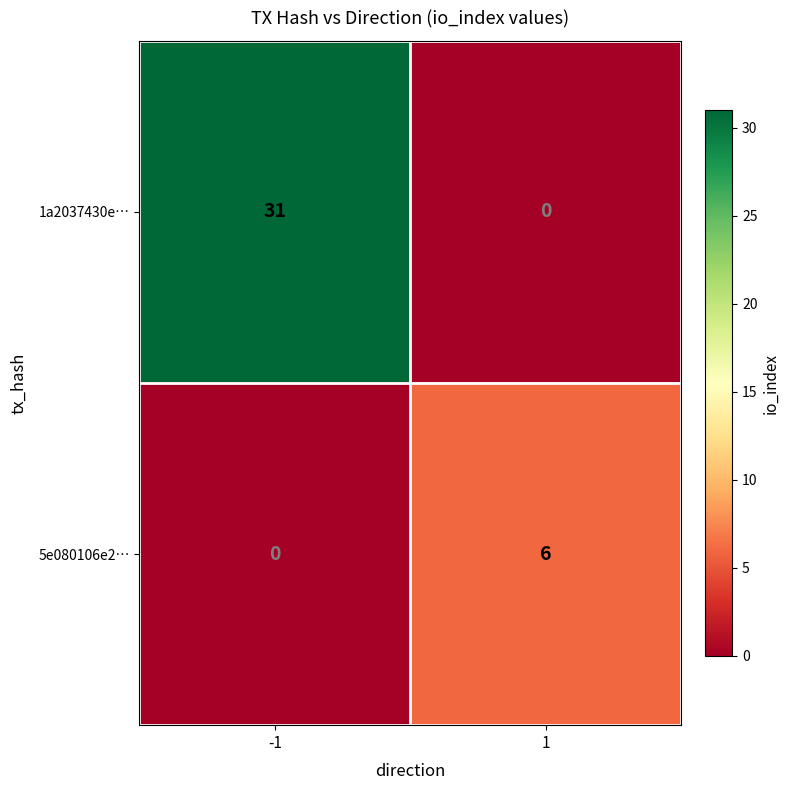

Reading left to right, what are all the values shown in this chart?

1a2037430e…: 31	0
5e080106e2…: 0	6